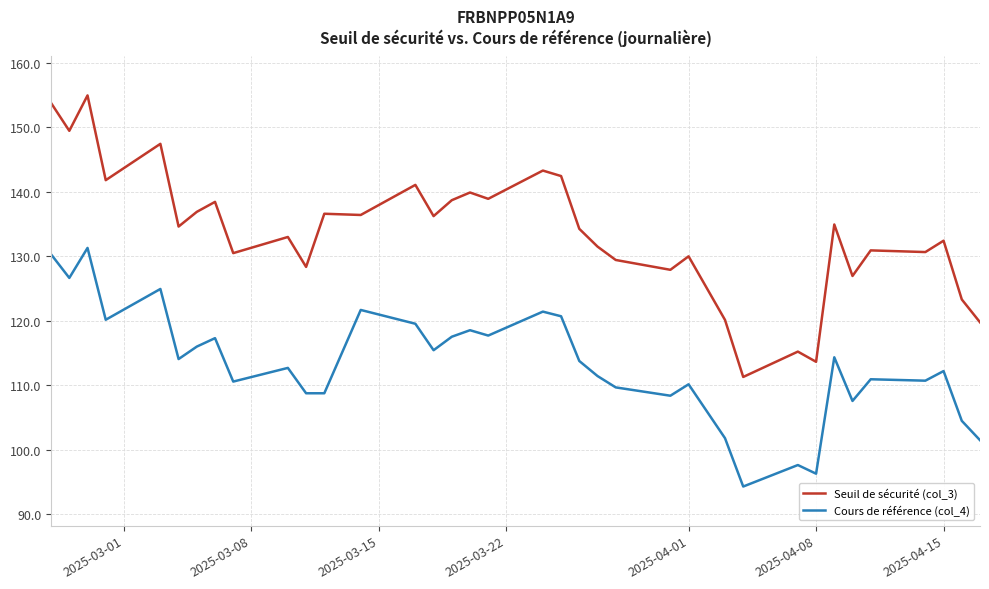

What is the maximum value shown in the chart?

154.9